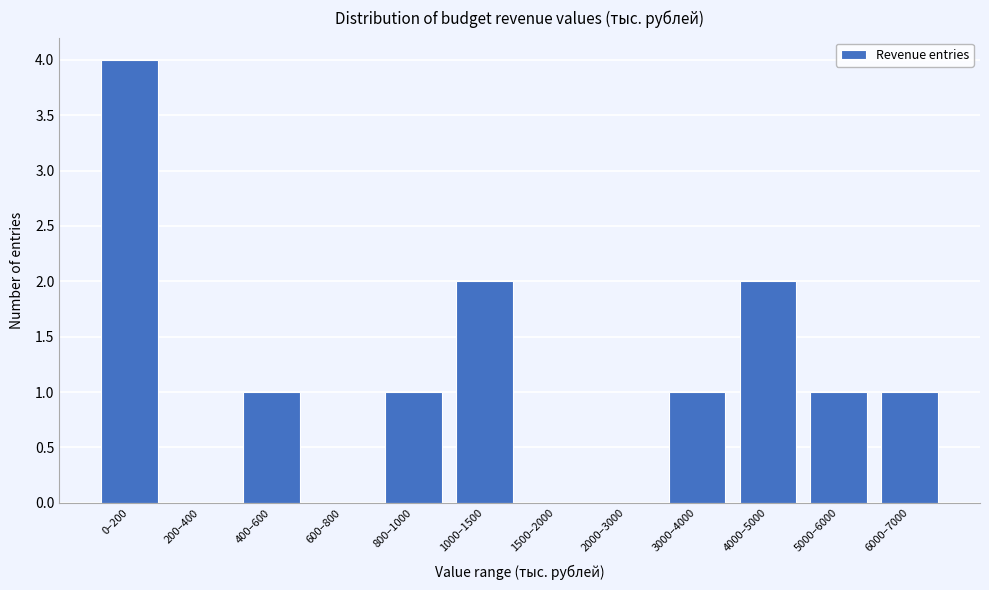

Reading left to right, extract all data points from this chart.

0–200=4	200–400=0	400–600=1	600–800=0	800–1000=1	1000–1500=2	1500–2000=0	2000–3000=0	3000–4000=1	4000–5000=2	5000–6000=1	6000–7000=1